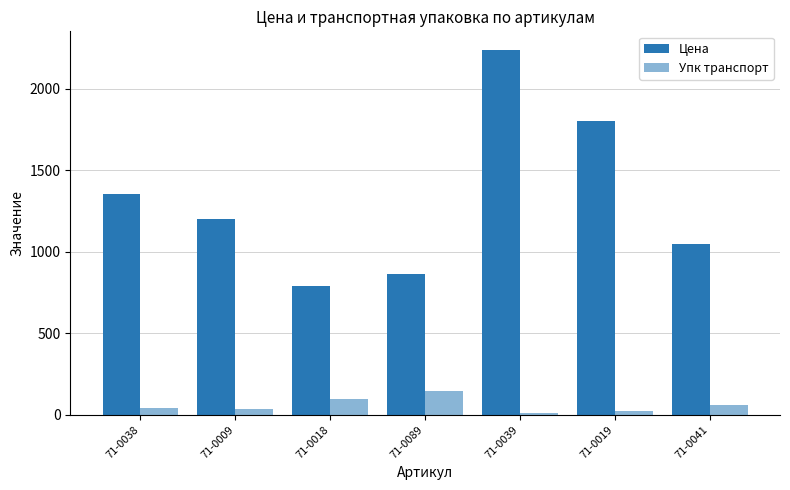

What is the spread (max minus min) of values at 71-0039?

2228.0